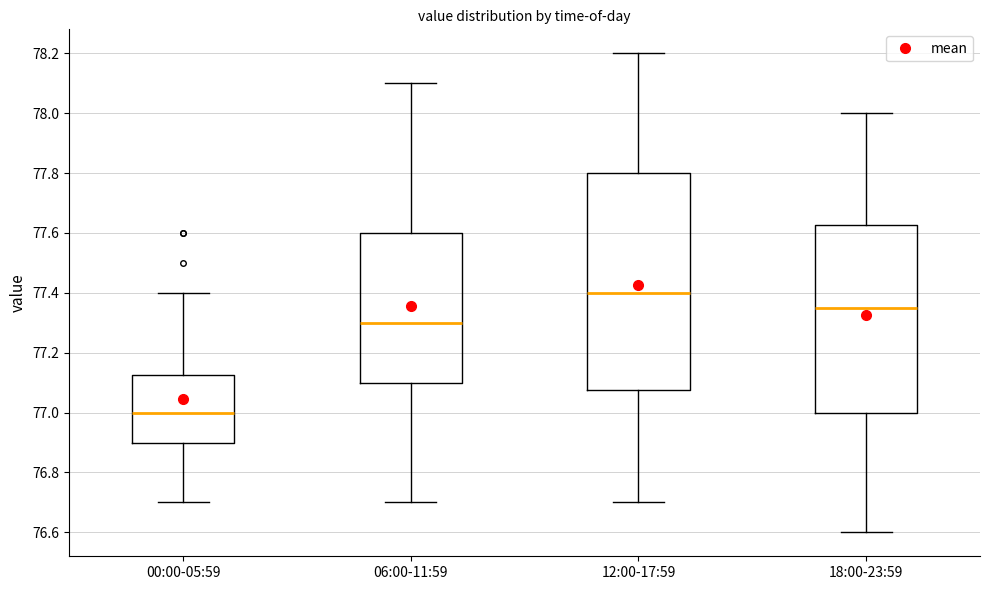

Reading left to right, transcribe this box plot: for each box, give where its median line is, the range the box spans, and where its two whiskers end, as read against the y-axis. The values are not printed on the chart, so give them approximately, as read against the axis.

00:00-05:59: median 77.00, box 76.90 to 77.12, whiskers 76.70 to 77.40
06:00-11:59: median 77.30, box 77.10 to 77.60, whiskers 76.70 to 78.10
12:00-17:59: median 77.40, box 77.08 to 77.80, whiskers 76.70 to 78.20
18:00-23:59: median 77.36, box 77.00 to 77.62, whiskers 76.60 to 78.00